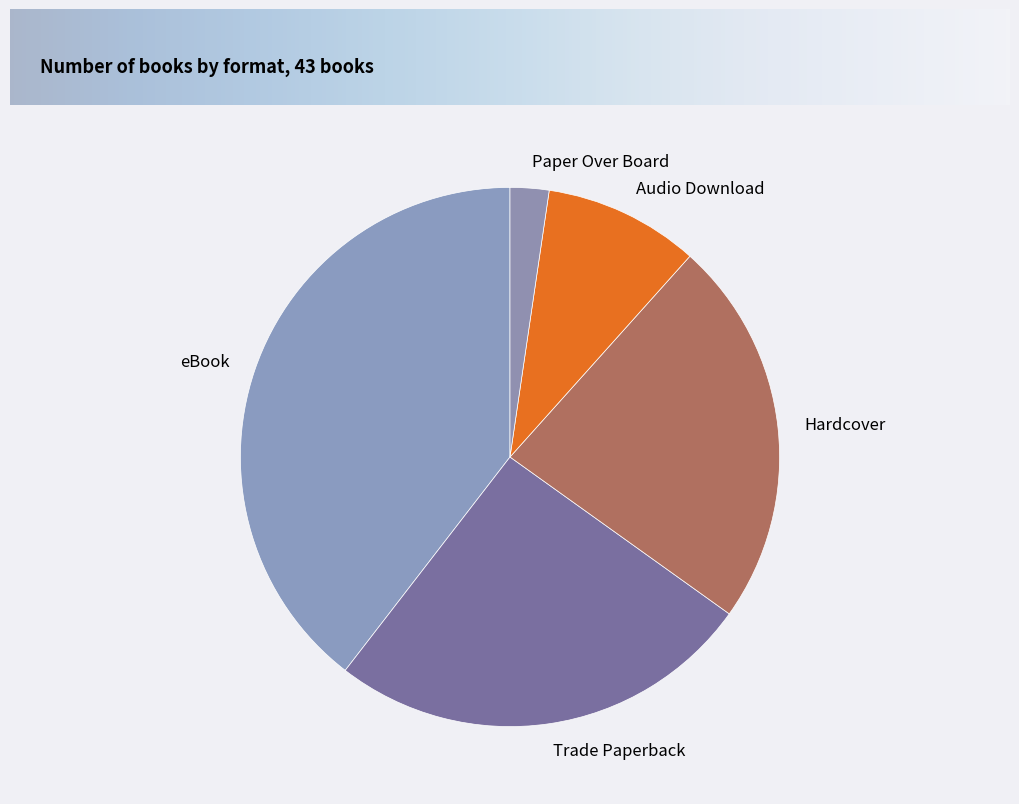

Rank the categories by value from highest to lowest.

eBook, Trade Paperback, Hardcover, Audio Download, Paper Over Board